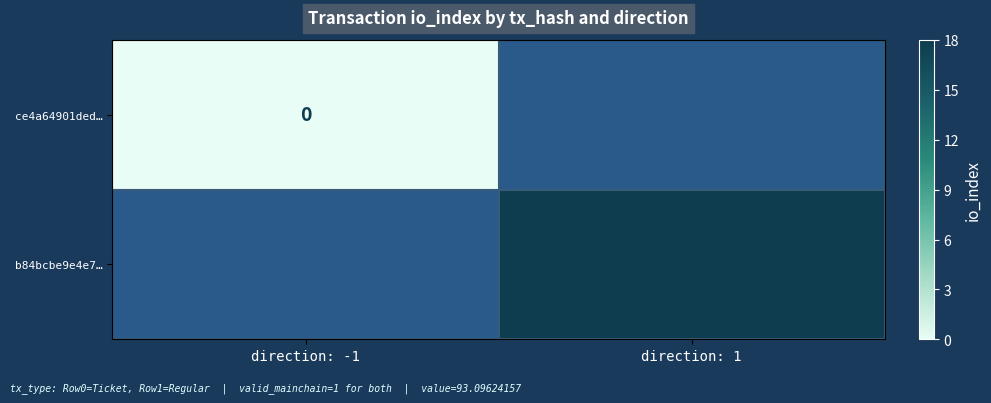

How many series are shown in this chart?

2